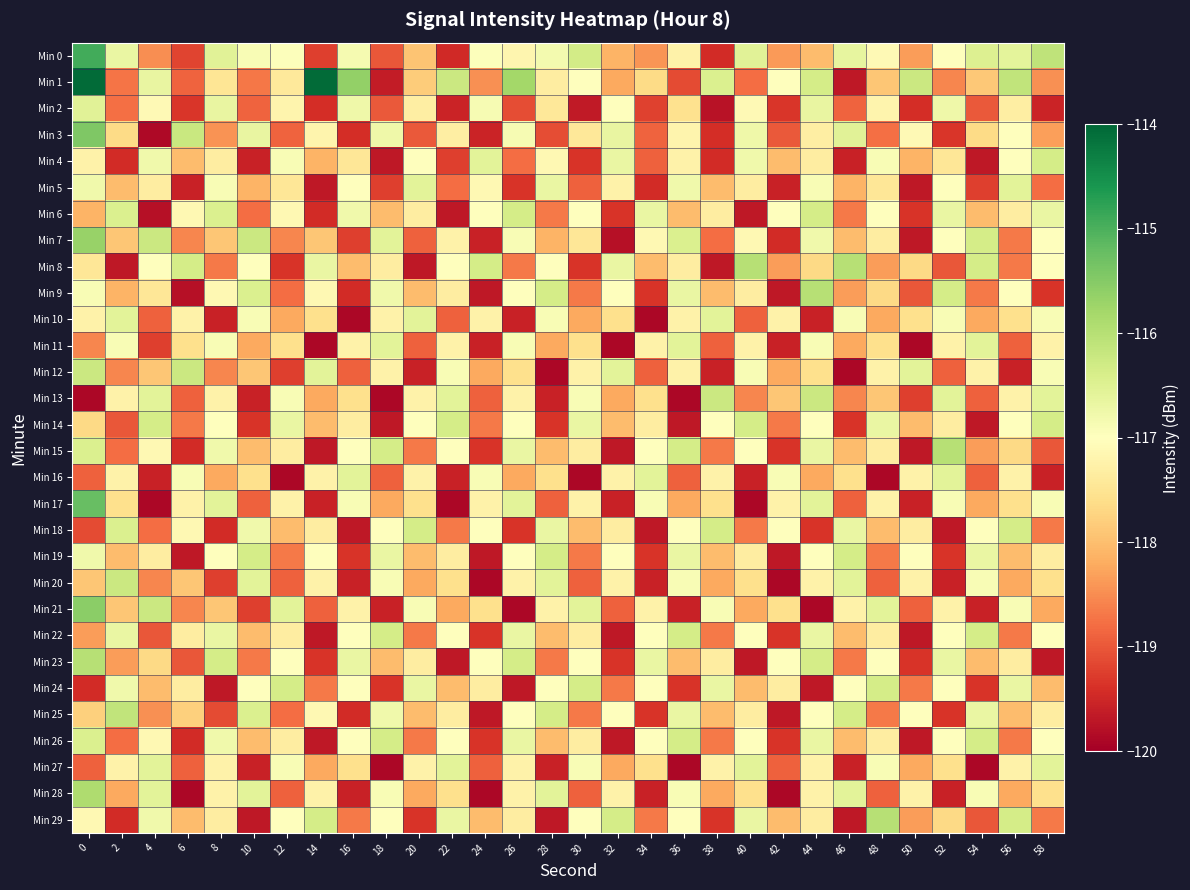

How many categories are shown in the chart?

30